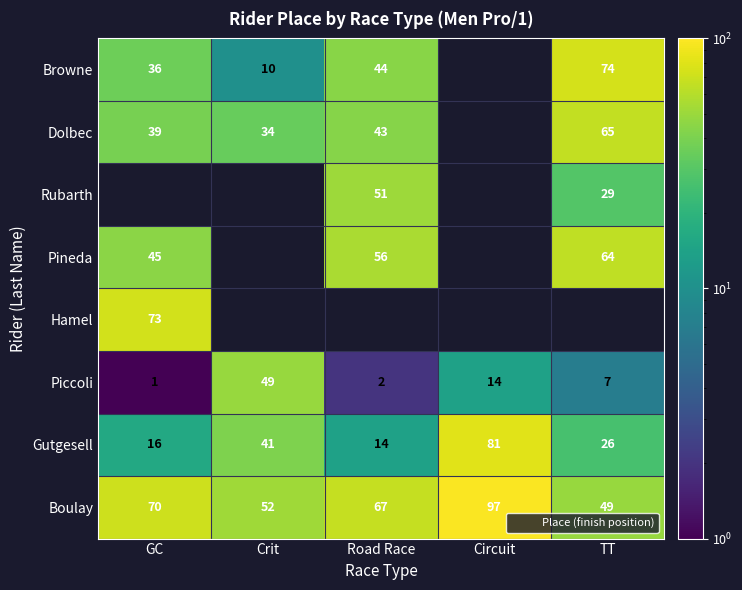

What is the difference between the highest and lowest values at Crit?

42.0